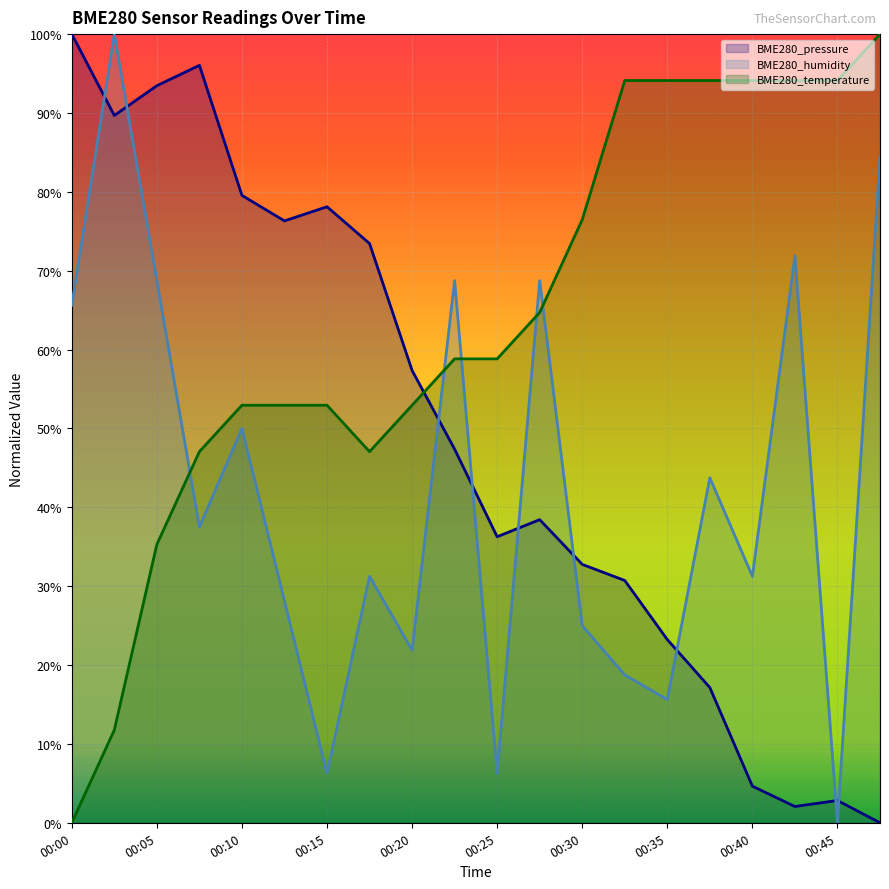

How many data points in BME280_pressure are less than 47?

10